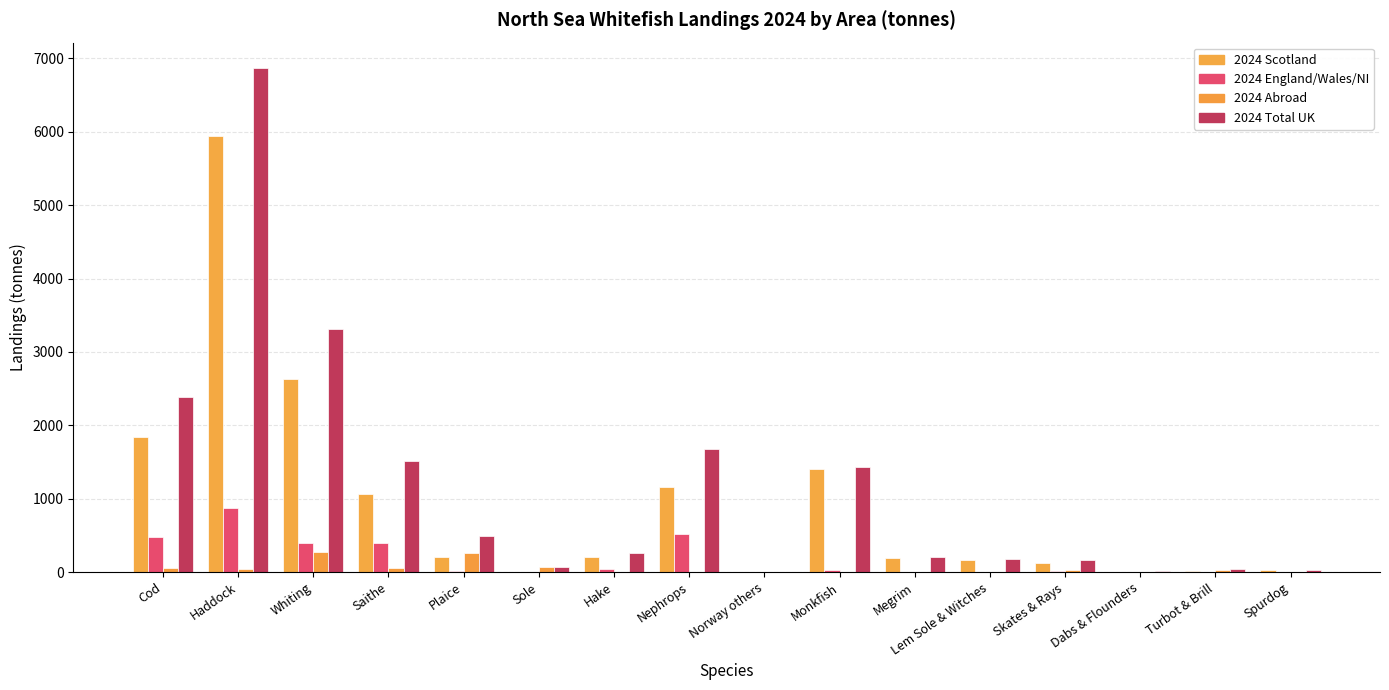

The 2024 Scotland series shows 1400.0 at Monkfish. True or false?

True